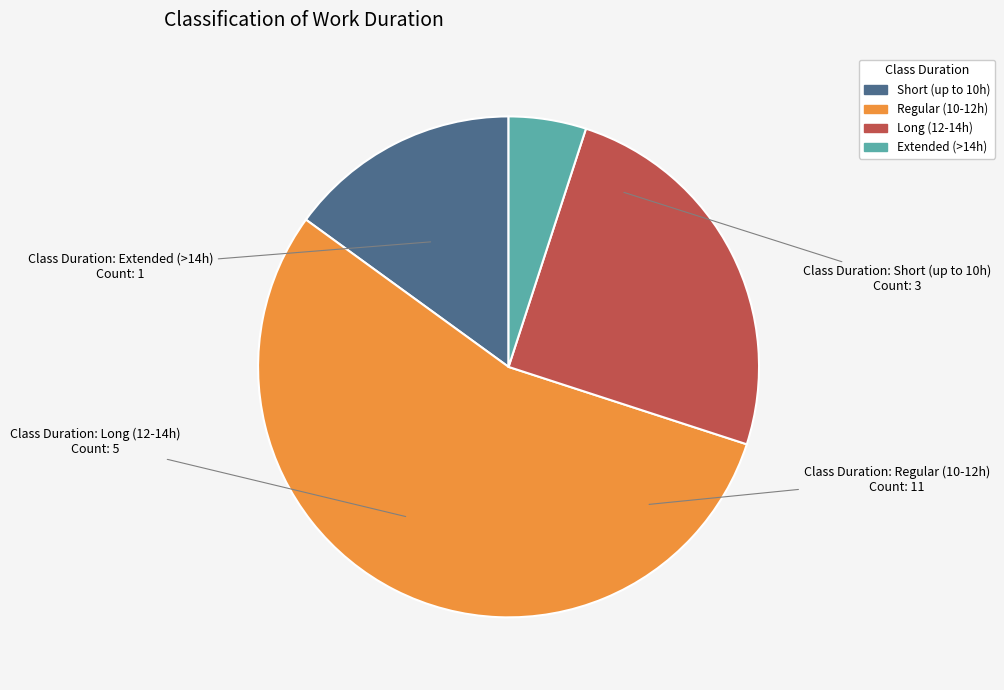

The Regular (10-12h) slice represents 55% of the pie. True or false?

True